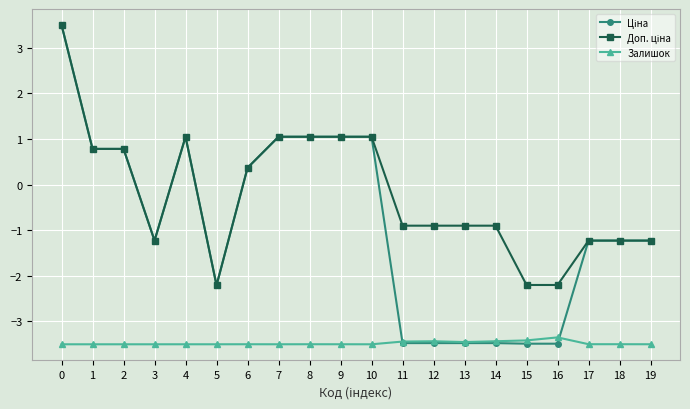

Is it true that Залишок equals -3.4 at 12?

True